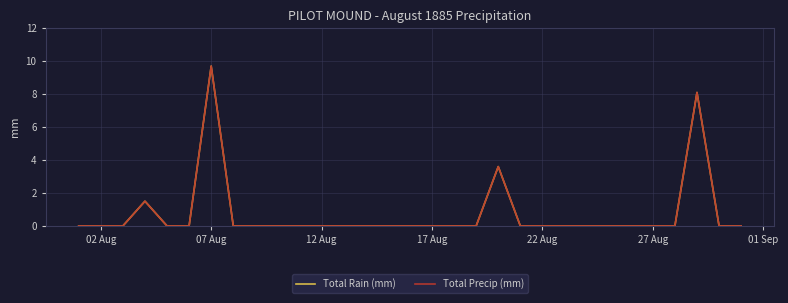

Does the chart have visible grid lines?

Yes